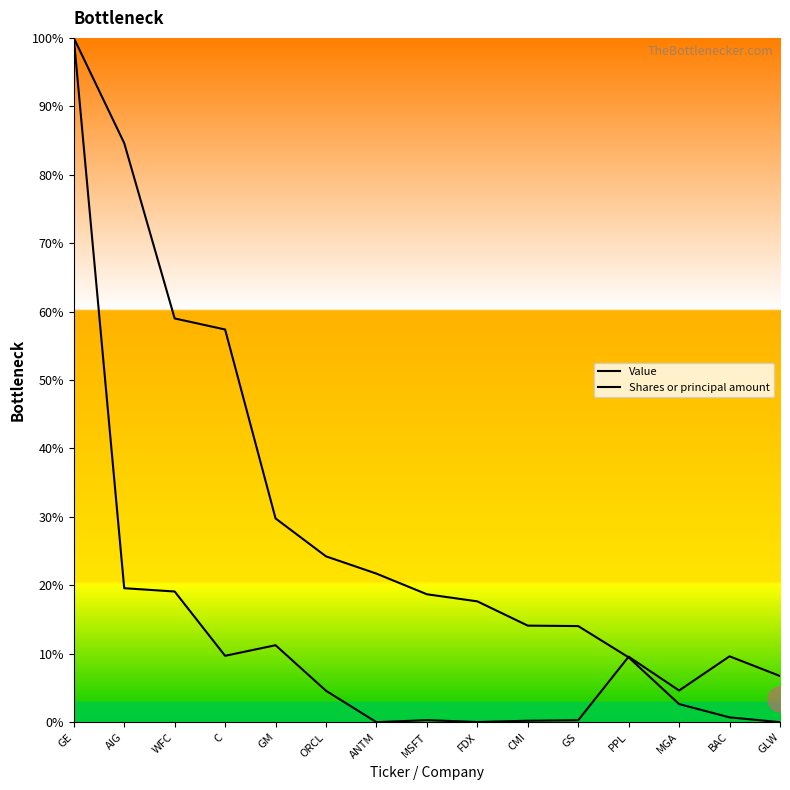

What position from the right is C?

12